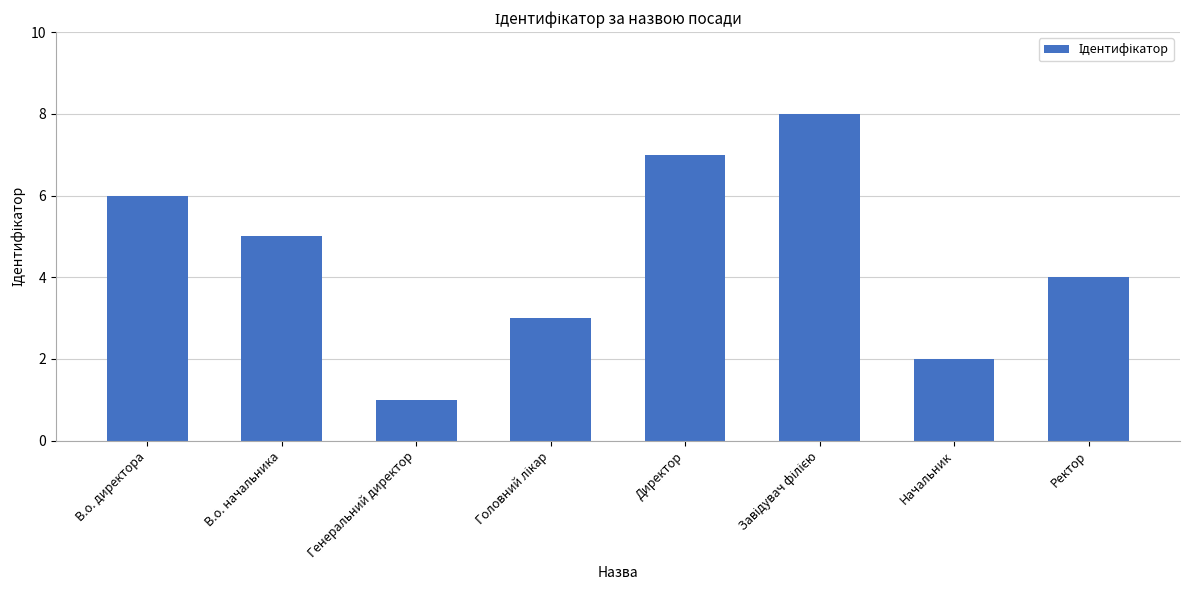

Read the value at Ректор.

4